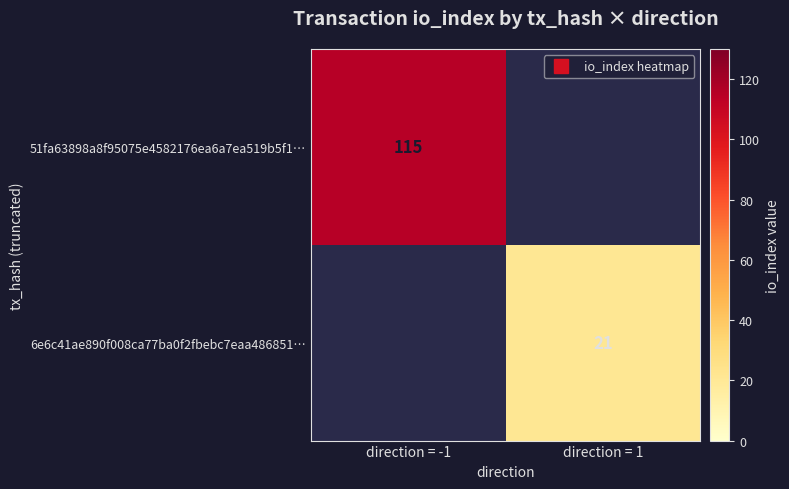

How many data points does each series have?

2